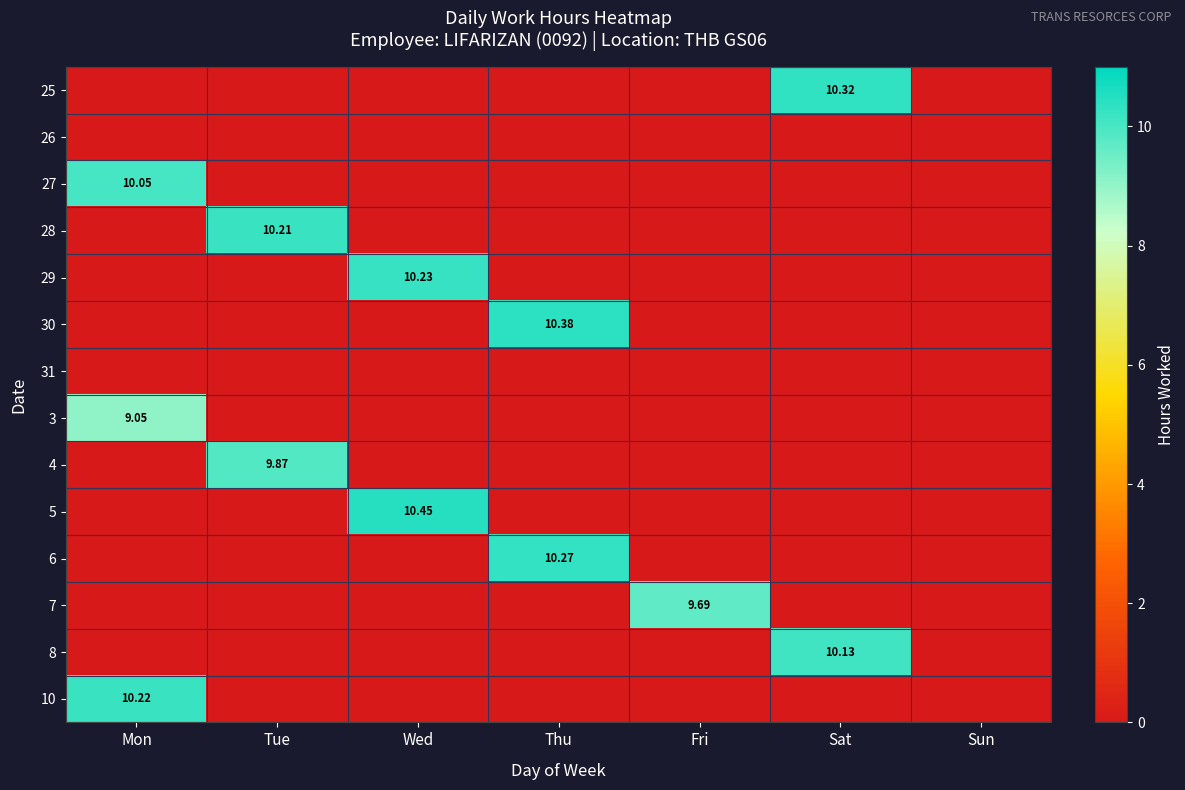

At which category is the sum across all series the highest?

Mon